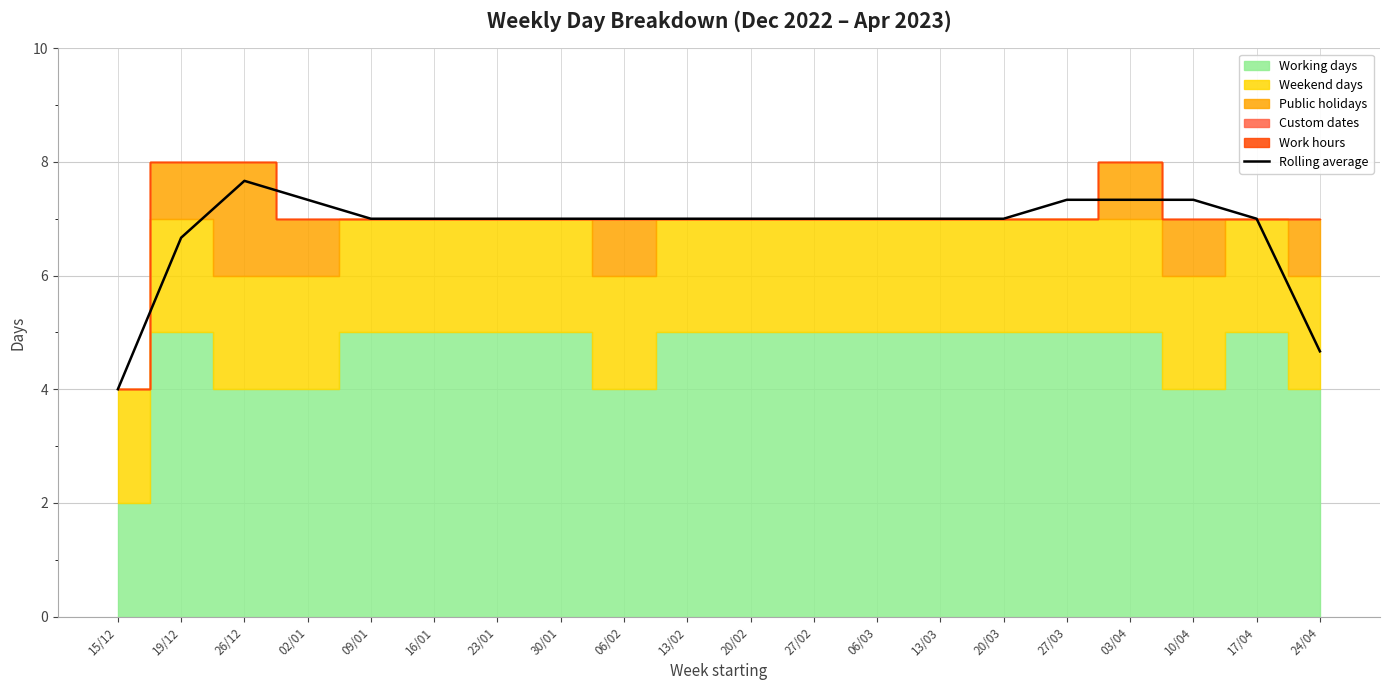

At which label is the value closest to 5?

24/04